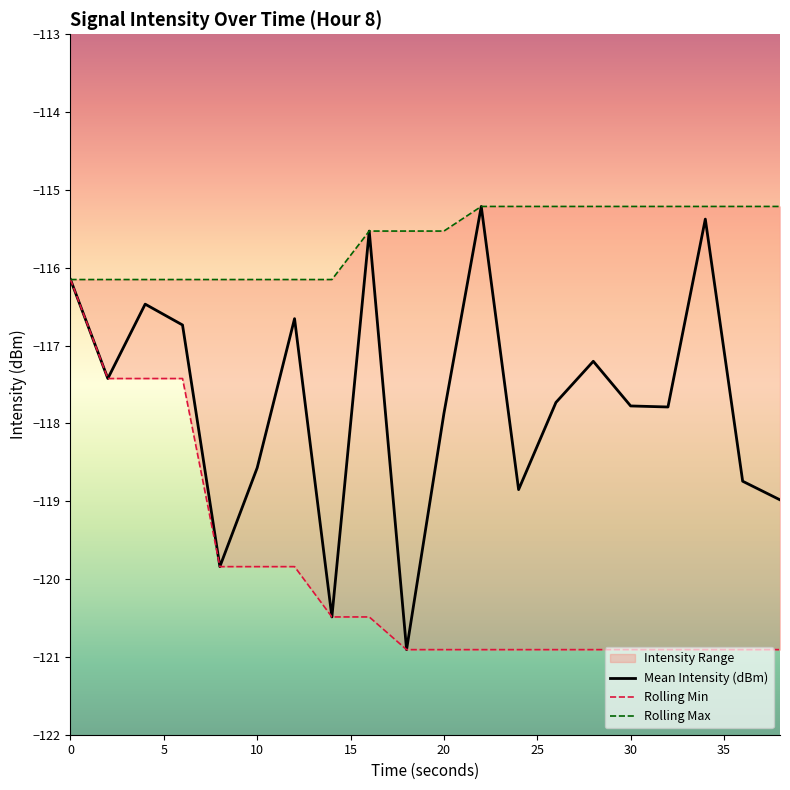

Is it true that Rolling Min equals -40.6 at 30?

False